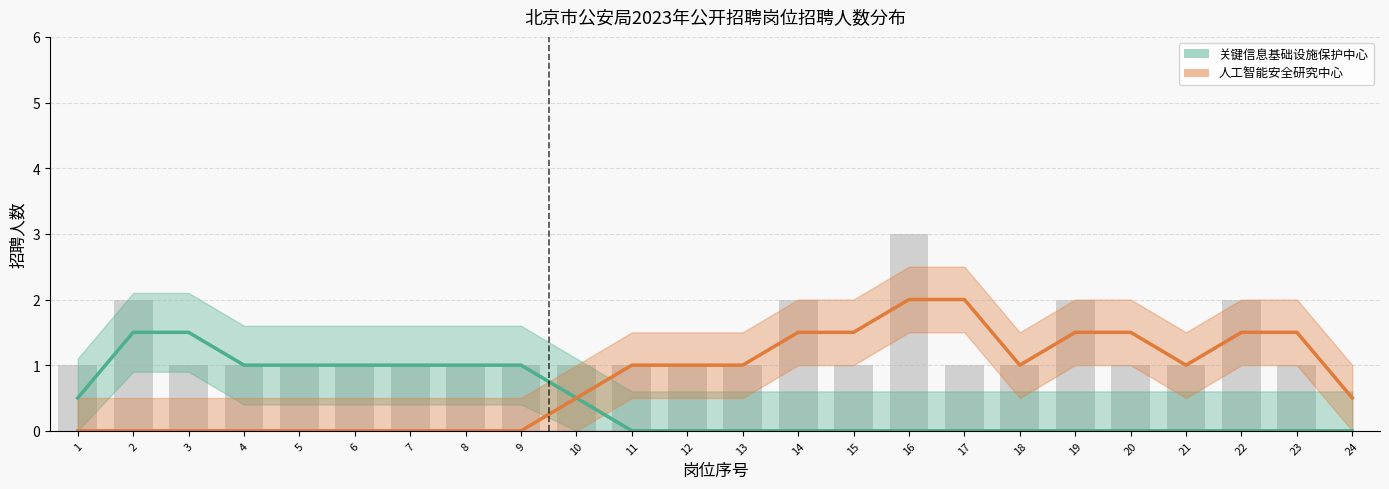

What is the difference between the second highest and minimum values in the 关键信息基础设施保护中心 series?

1.5